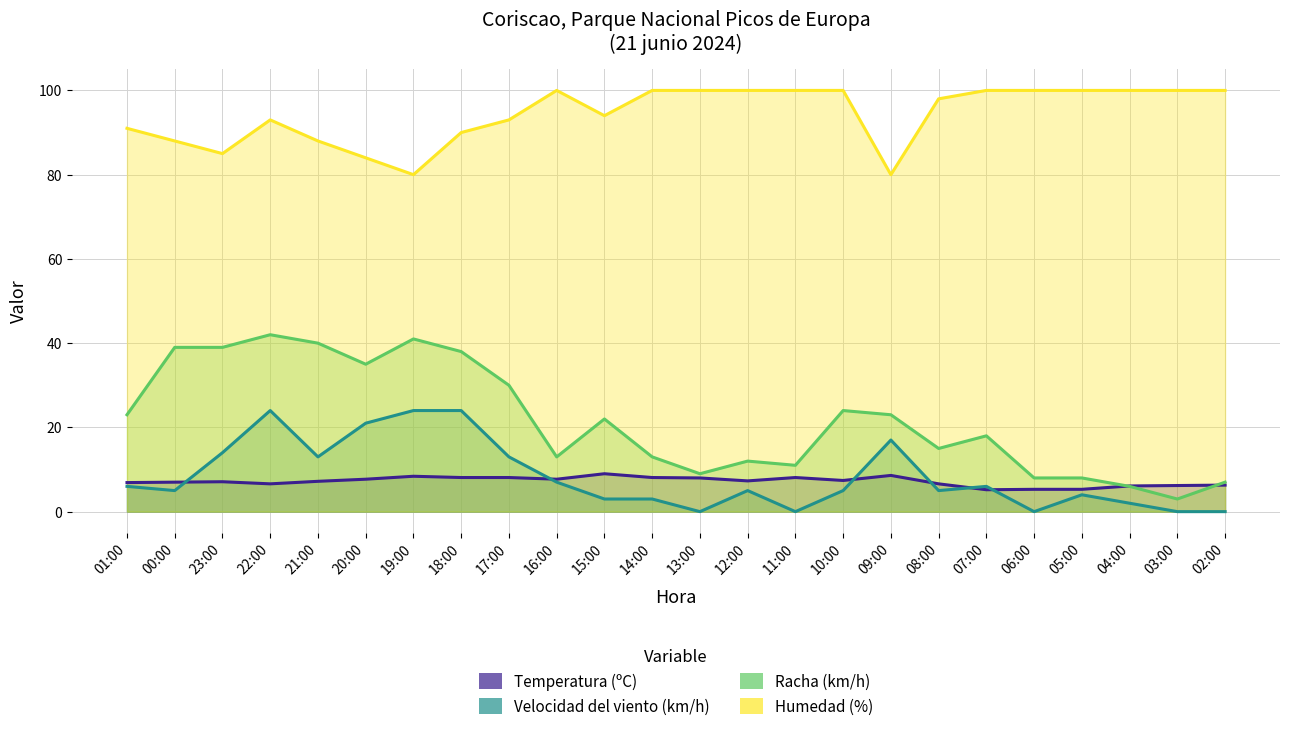

Reading right to left, transcribe all the data shown in this chart.

Temperatura (ºC): 02:00=6.3	03:00=6.2	04:00=6.1	05:00=5.3	06:00=5.3	07:00=5.2	08:00=6.6	09:00=8.6	10:00=7.4	11:00=8.1	12:00=7.3	13:00=8.0	14:00=8.1	15:00=9.0	16:00=7.7	17:00=8.1	18:00=8.1	19:00=8.4	20:00=7.7	21:00=7.2	22:00=6.6	23:00=7.1	00:00=7.0	01:00=6.9
Velocidad del viento (km/h): 02:00=0.0	03:00=0.0	04:00=2.0	05:00=4.0	06:00=0.0	07:00=6.0	08:00=5.0	09:00=17.0	10:00=5.0	11:00=0.0	12:00=5.0	13:00=0.0	14:00=3.0	15:00=3.0	16:00=7.0	17:00=13.0	18:00=24.0	19:00=24.0	20:00=21.0	21:00=13.0	22:00=24.0	23:00=14.0	00:00=5.0	01:00=6.0
Racha (km/h): 02:00=7.0	03:00=3.0	04:00=6.0	05:00=8.0	06:00=8.0	07:00=18.0	08:00=15.0	09:00=23.0	10:00=24.0	11:00=11.0	12:00=12.0	13:00=9.0	14:00=13.0	15:00=22.0	16:00=13.0	17:00=30.0	18:00=38.0	19:00=41.0	20:00=35.0	21:00=40.0	22:00=42.0	23:00=39.0	00:00=39.0	01:00=23.0
Humedad (%): 02:00=100.0	03:00=100.0	04:00=100.0	05:00=100.0	06:00=100.0	07:00=100.0	08:00=98.0	09:00=80.0	10:00=100.0	11:00=100.0	12:00=100.0	13:00=100.0	14:00=100.0	15:00=94.0	16:00=100.0	17:00=93.0	18:00=90.0	19:00=80.0	20:00=84.0	21:00=88.0	22:00=93.0	23:00=85.0	00:00=88.0	01:00=91.0